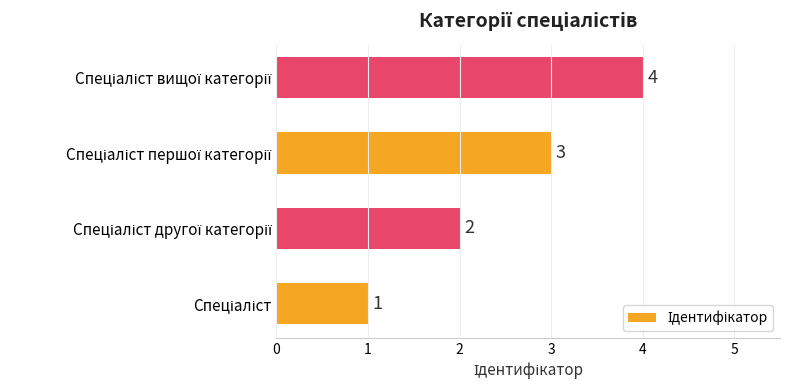

Are the bars horizontal?

Yes